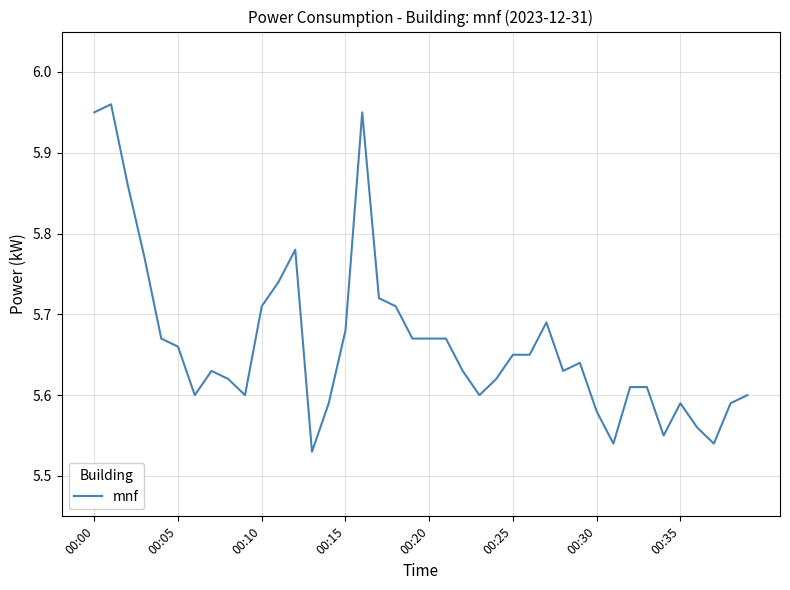

How many lines are shown in the chart?

1